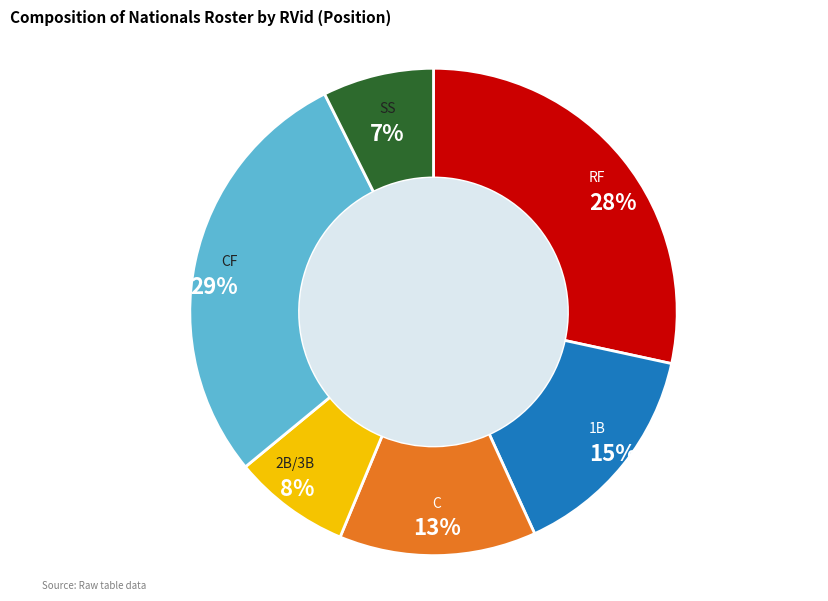

Is there any slice that represents more than half of the pie?

No